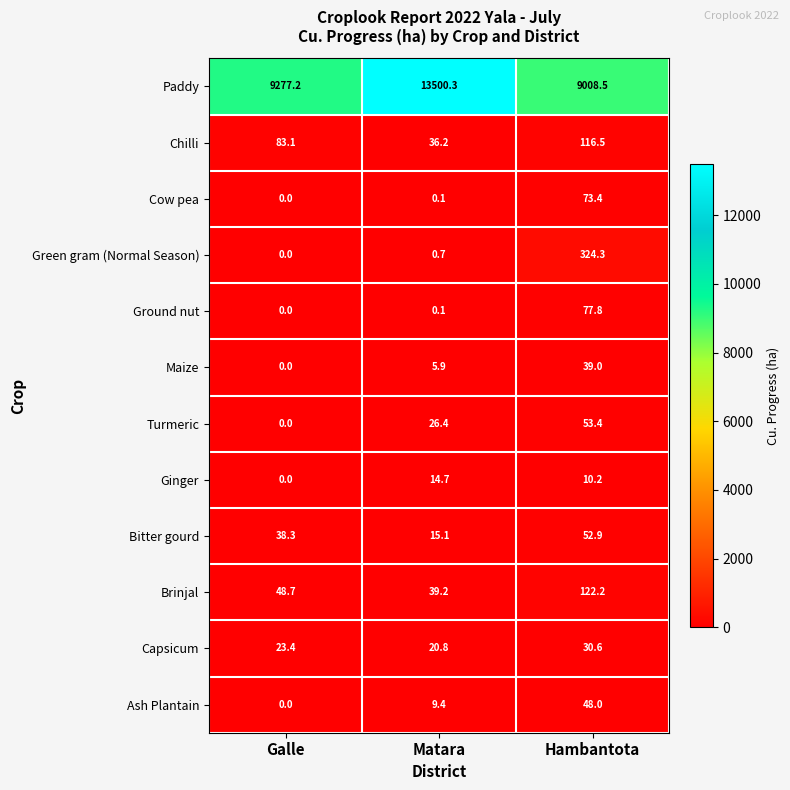

At how many categories does at least one series exceed 12147?

1